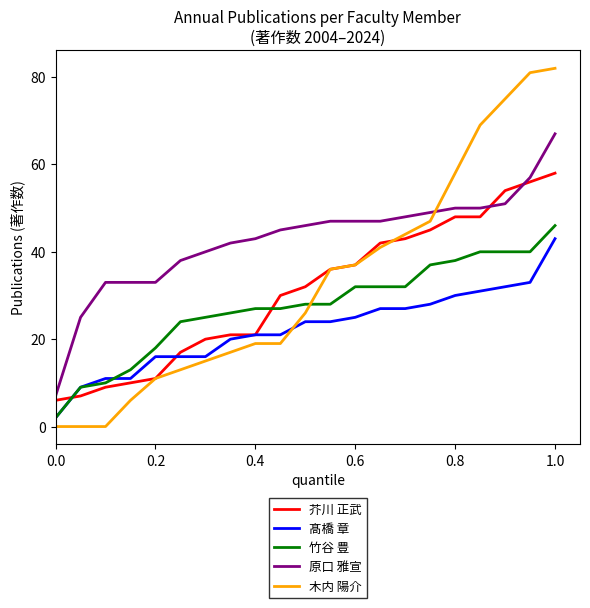

After their last crossing, which series has the higher values: 芥川 正武 or 原口 雅宣?

原口 雅宣